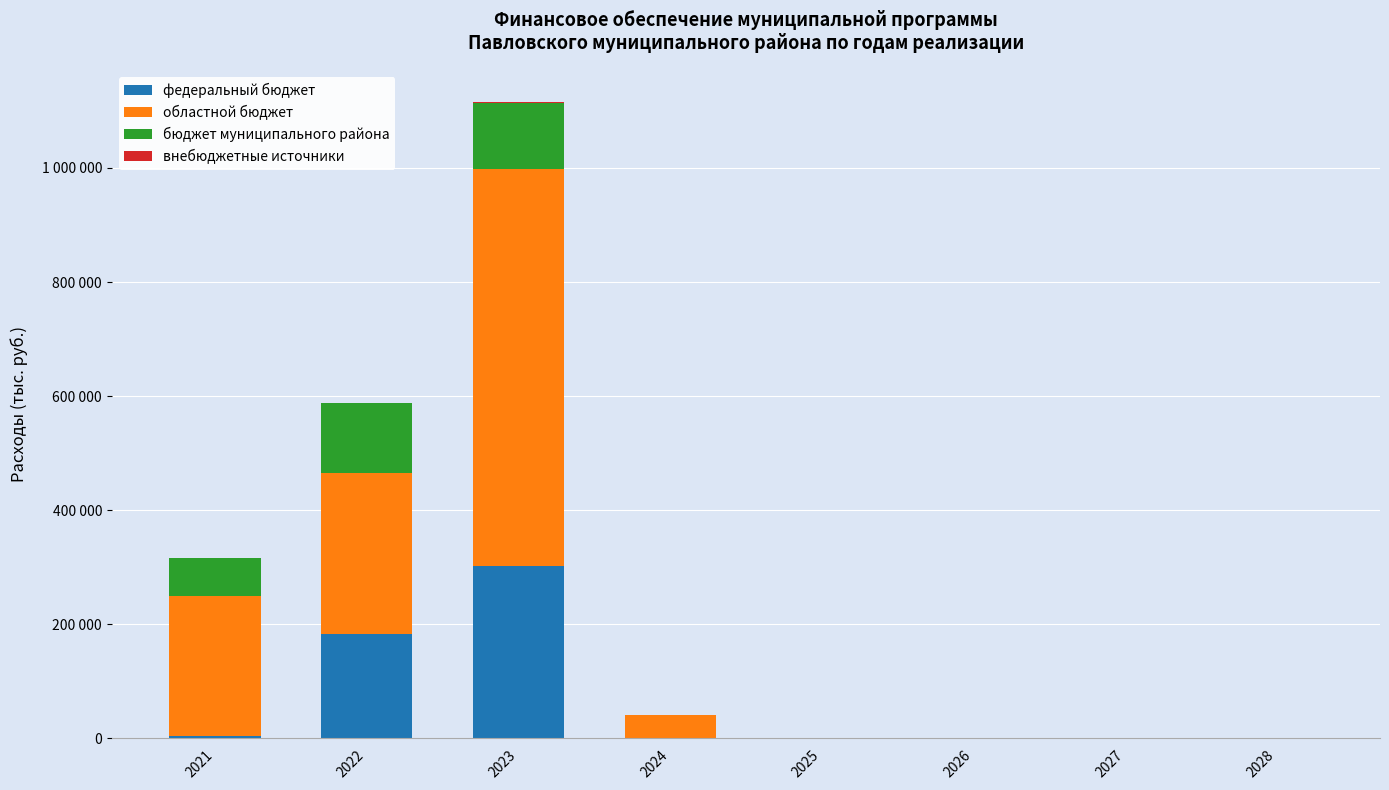

Are the bars grouped side by side (vs. stacked)?

No